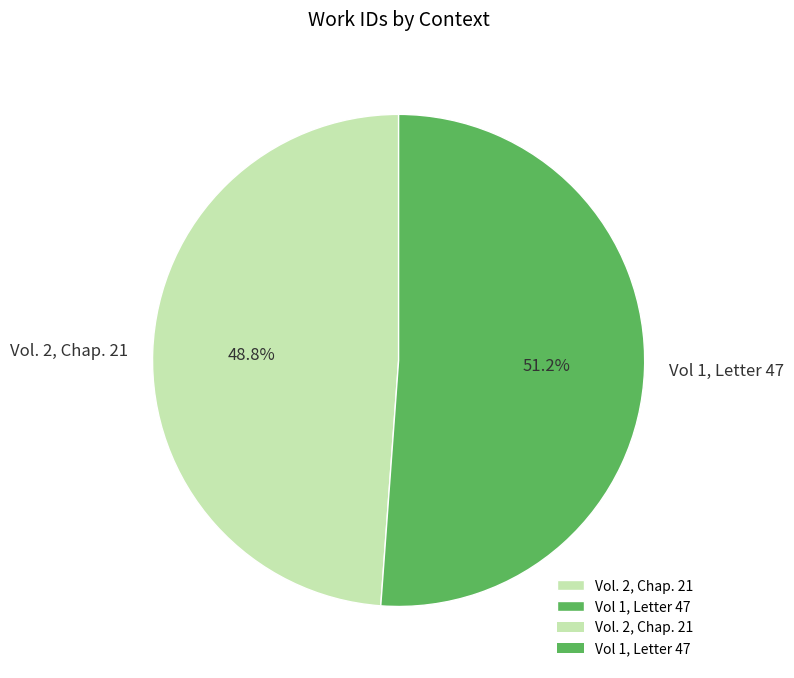

What percentage is the Vol. 2, Chap. 21 slice, to the nearest percent?

49%